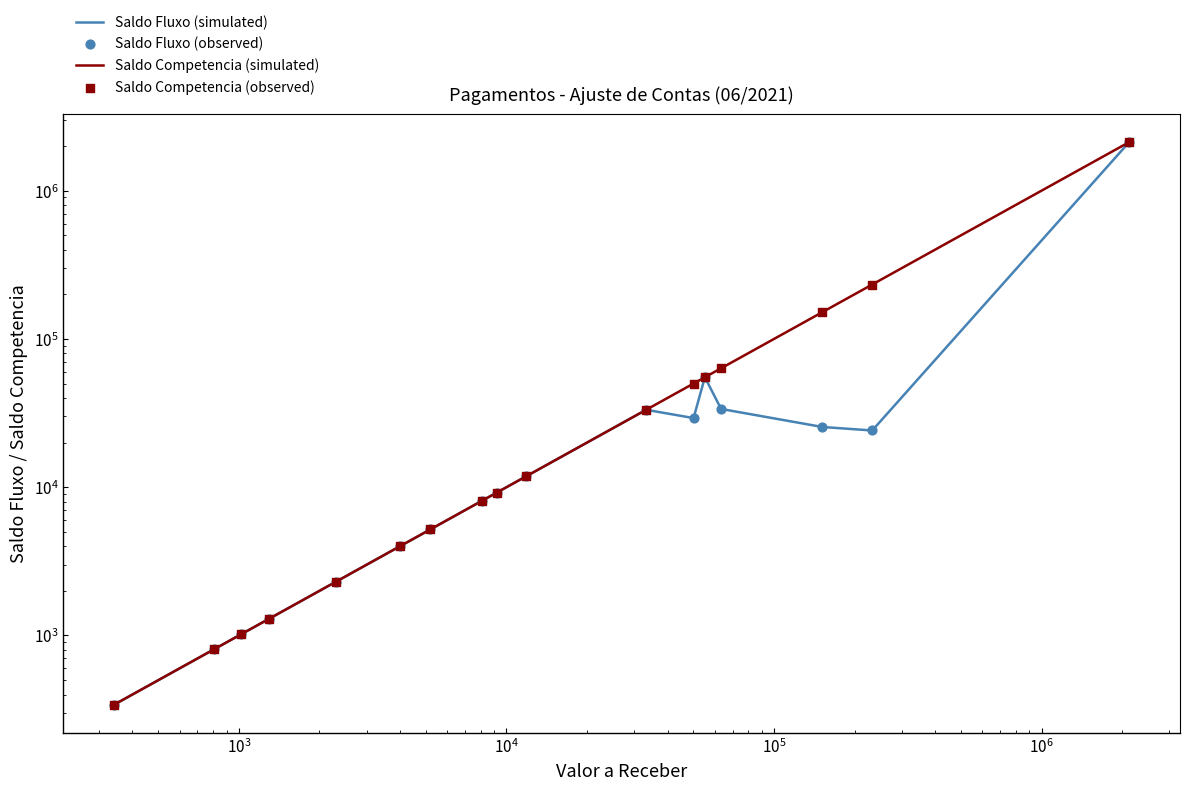

Which series contains the lowest Y value?

Saldo Fluxo (simulated)